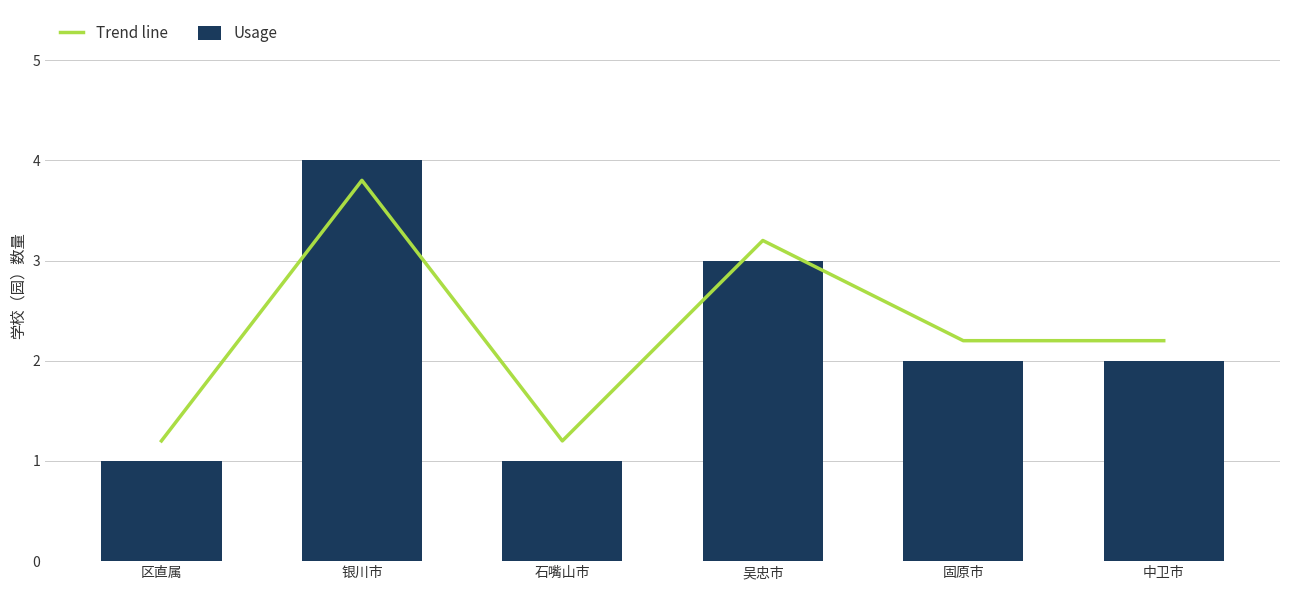

Reading left to right, transcribe all the data shown in this chart.

Trend line: 1.2	3.8	1.2	3.2	2.2	2.2
Usage: 1.0	4.0	1.0	3.0	2.0	2.0